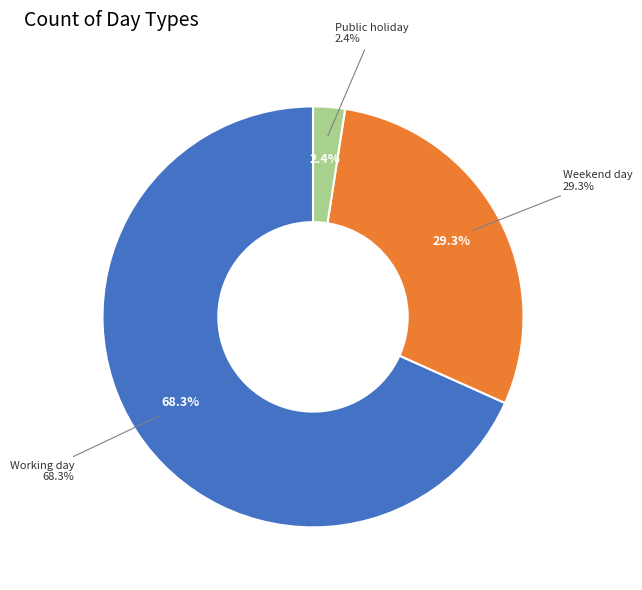

What is the smallest slice in the pie chart?

Public holiday